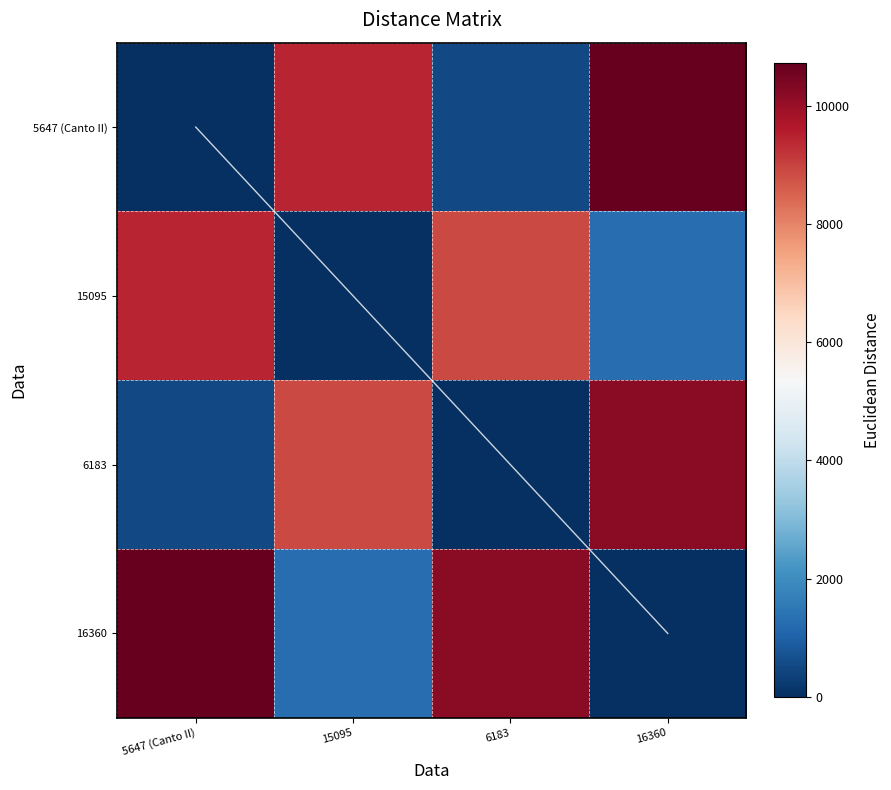

What is the difference between the maximum and minimum values in the 5647 (Canto II) series?

10713